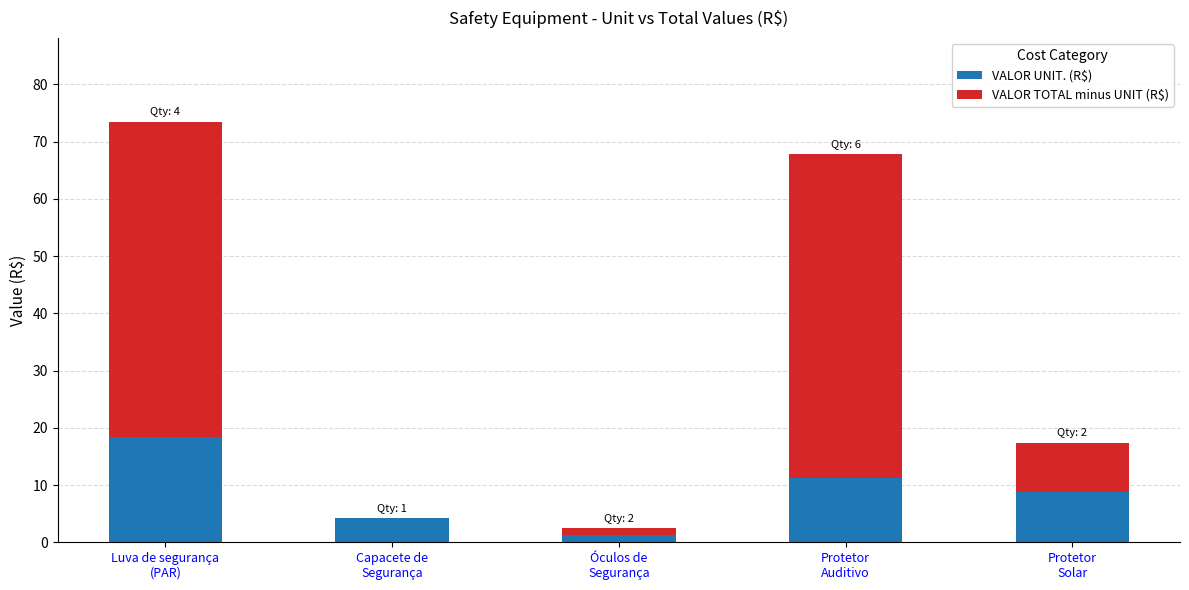

How many data points in VALOR UNIT. (R$) are above 8?

3